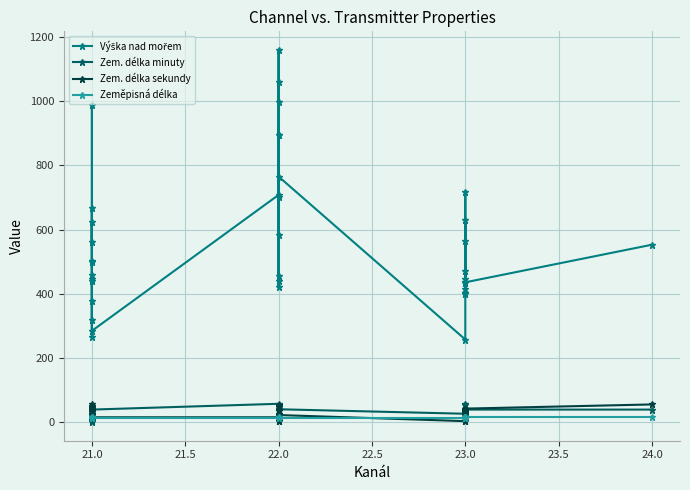

What is the label of the 23rd point from the left?

22